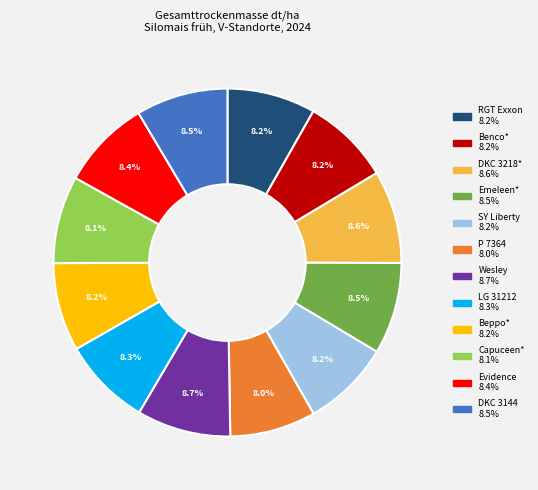

How many segments does this pie chart have?

12